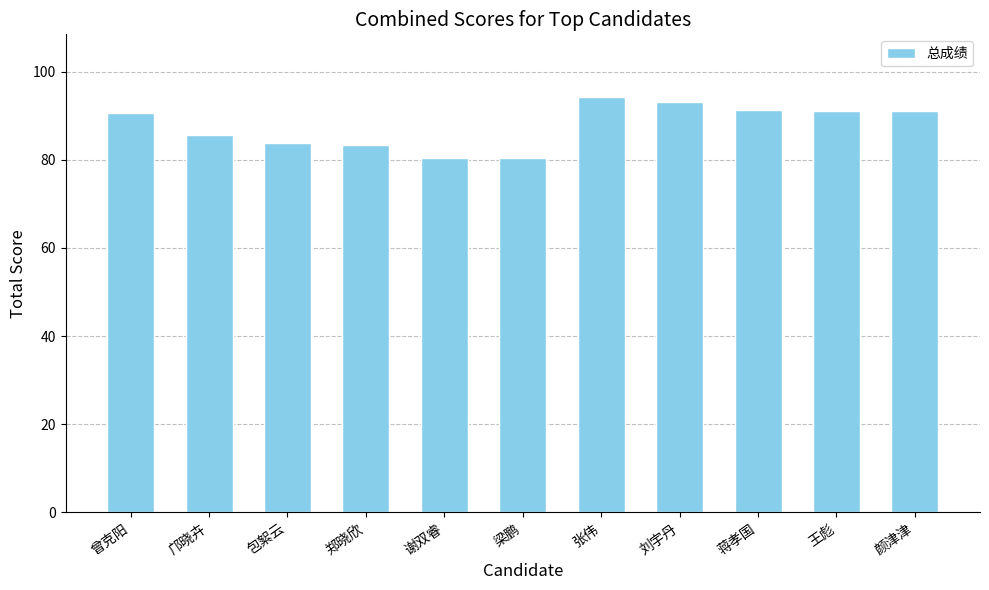

Between 曾克阳 and 张伟, which is larger?

张伟